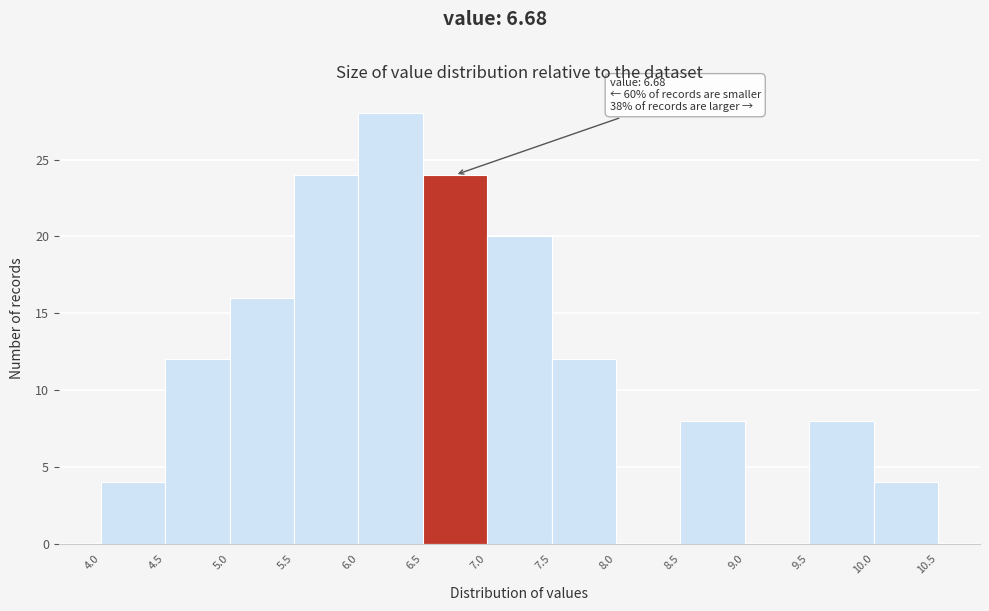

Which range on the x-axis has the tallest bar?

6.0 to 6.5